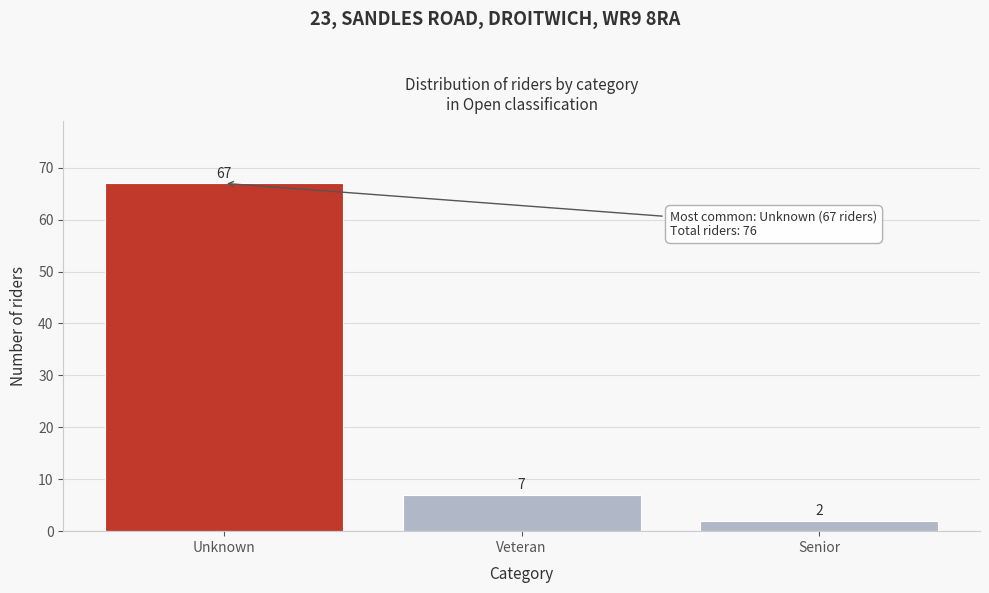

Reading right to left, list all the values displayed in this chart.

Senior=2	Veteran=7	Unknown=67